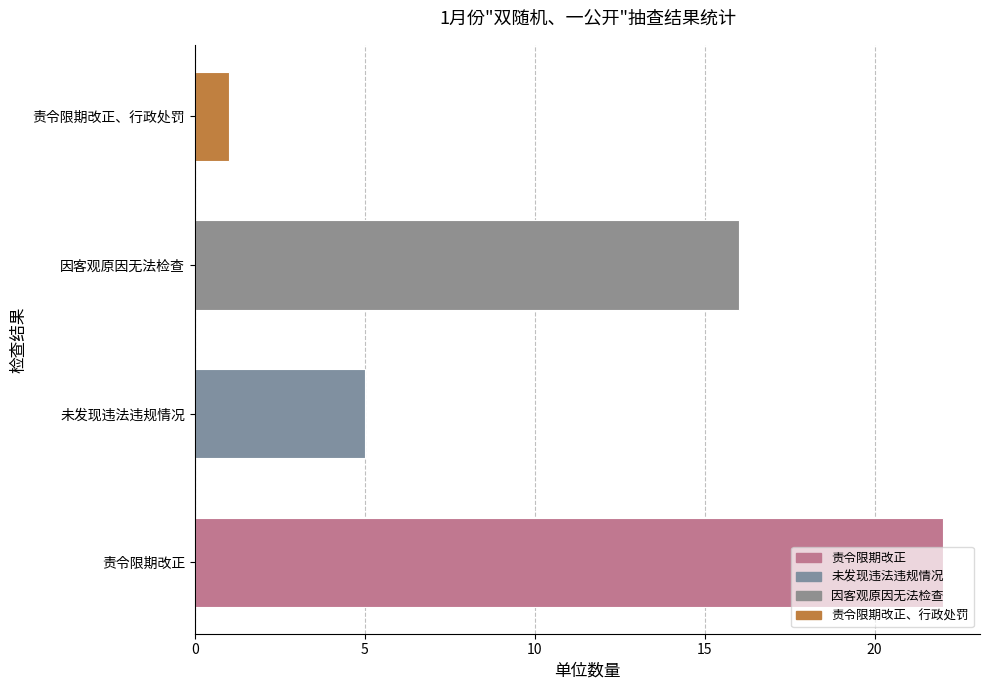

What is the difference between the second highest and minimum values?

15